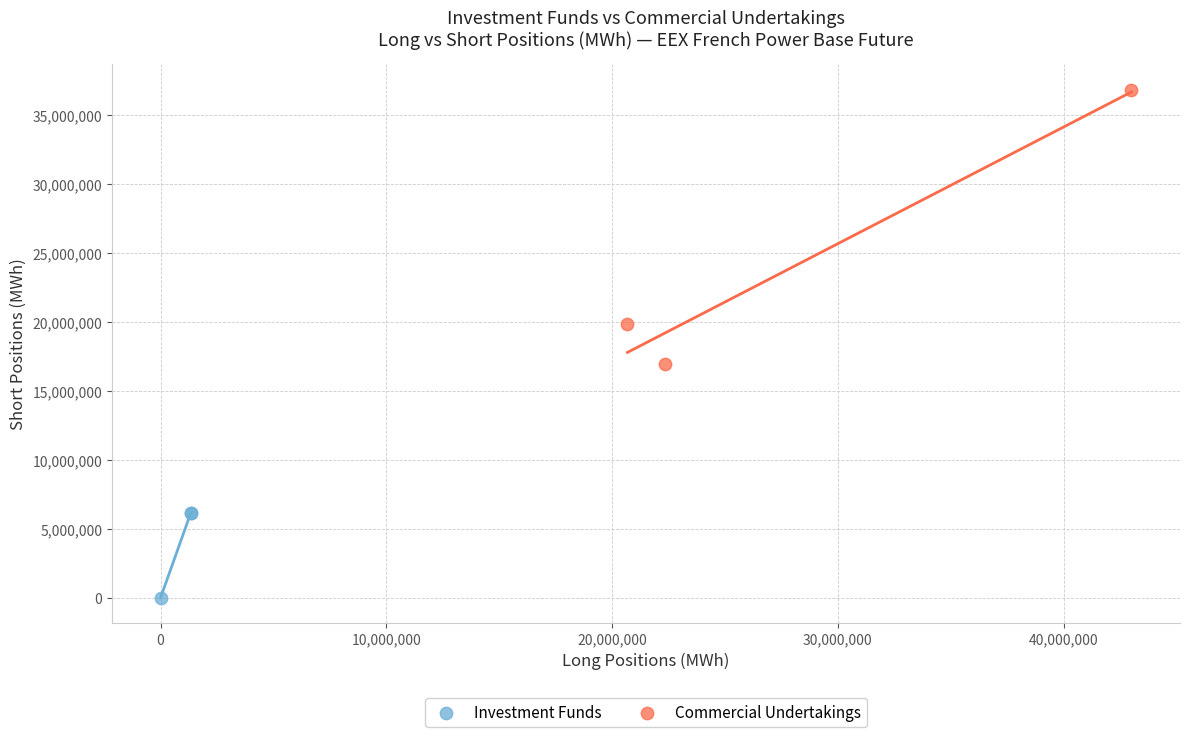

What are all the series names shown in the legend?

Investment Funds, Commercial Undertakings